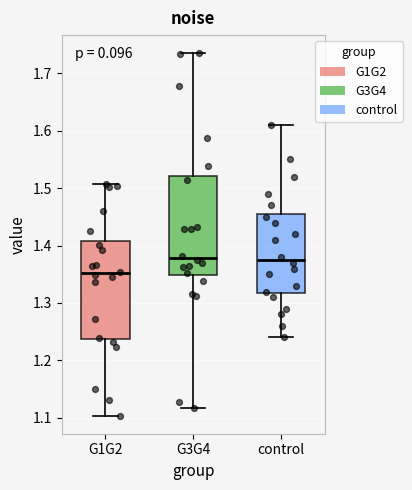

Reading left to right, transcribe this box plot: for each box, give where its median line is, the range the box spans, and where its two whiskers end, as read against the y-axis. The values are not printed on the chart, so give them approximately, as read against the axis.

G1G2: median 1.35, box 1.24 to 1.41, whiskers 1.10 to 1.51
G3G4: median 1.38, box 1.35 to 1.52, whiskers 1.12 to 1.73
control: median 1.38, box 1.32 to 1.46, whiskers 1.24 to 1.61